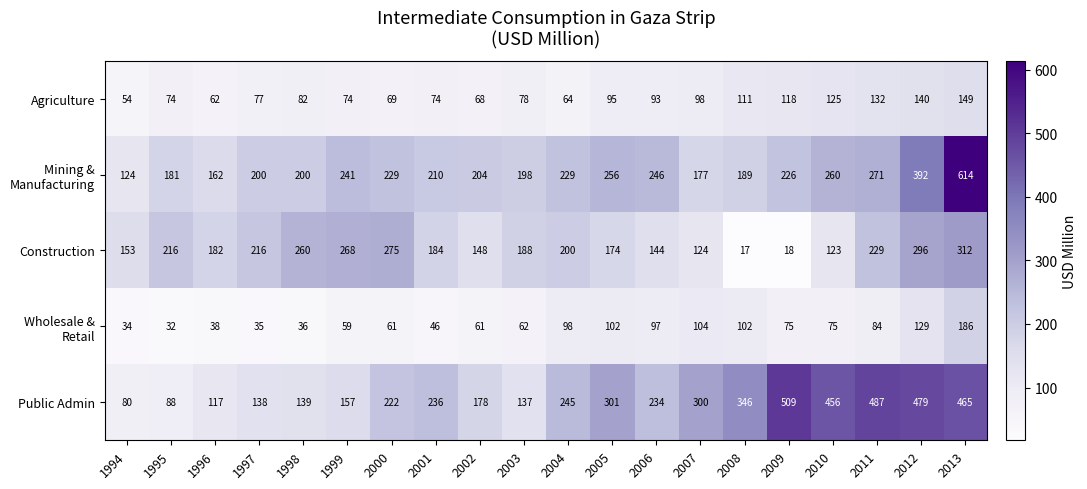

Which series has the largest total across all categories?

Public Admin